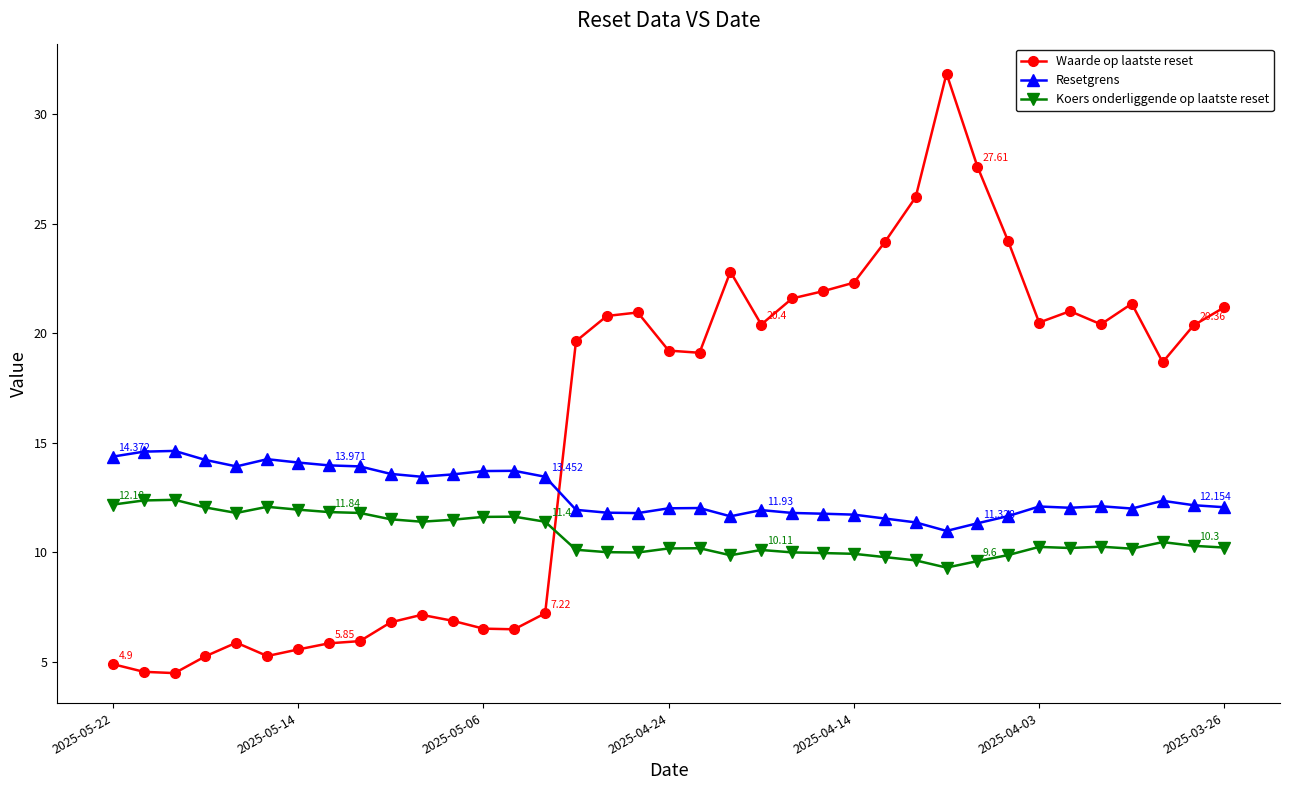

Which series has the largest total across all categories?

Waarde op laatste reset